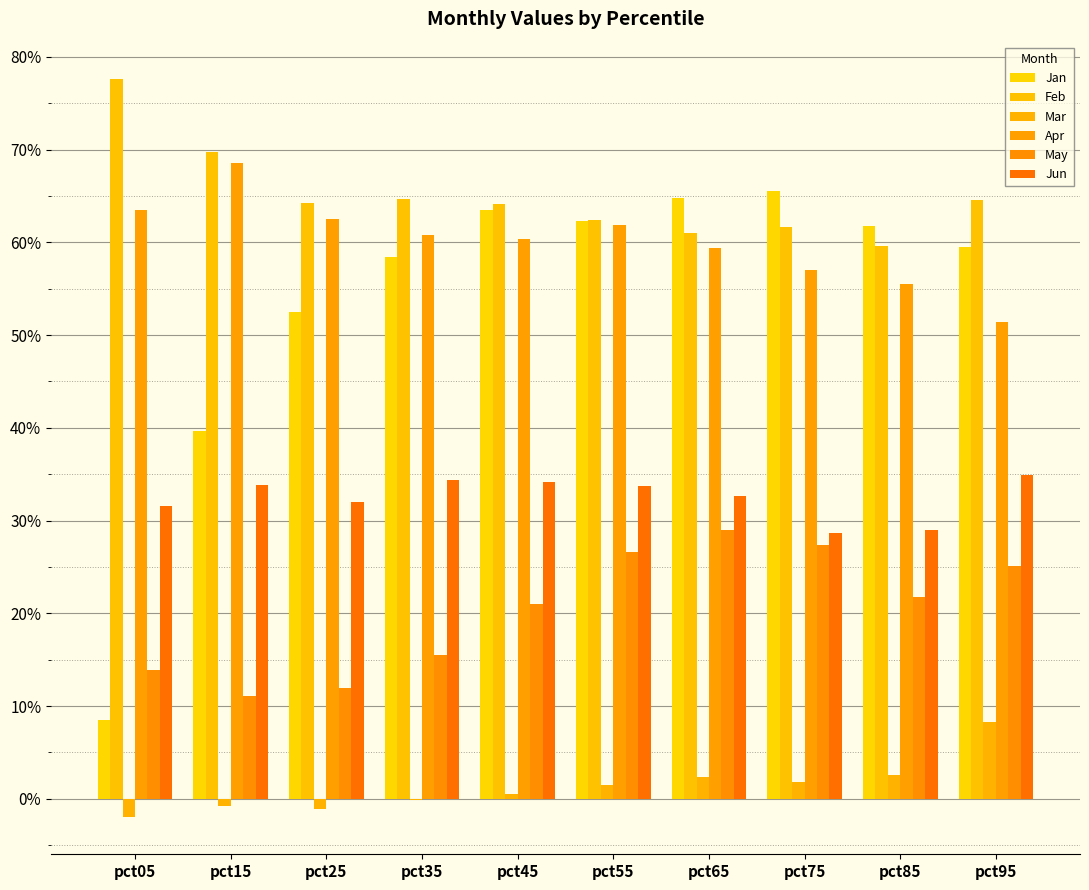

What is the average value of the Feb series?

0.6